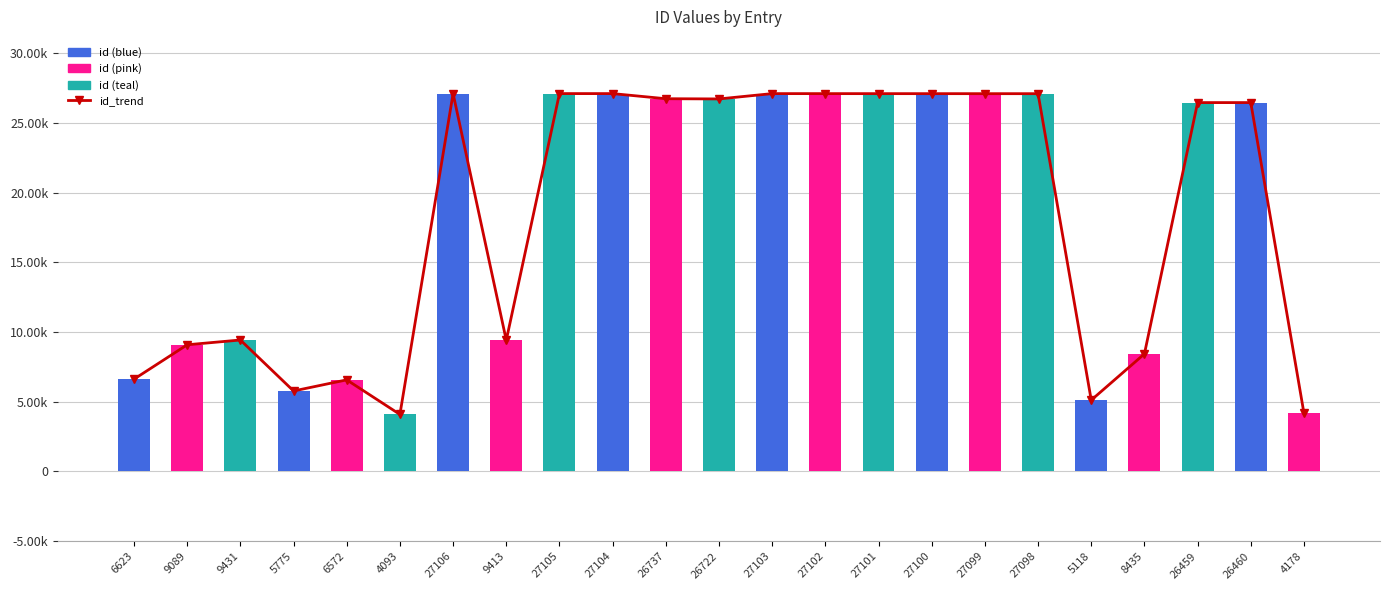

How many data points does each series have?

23